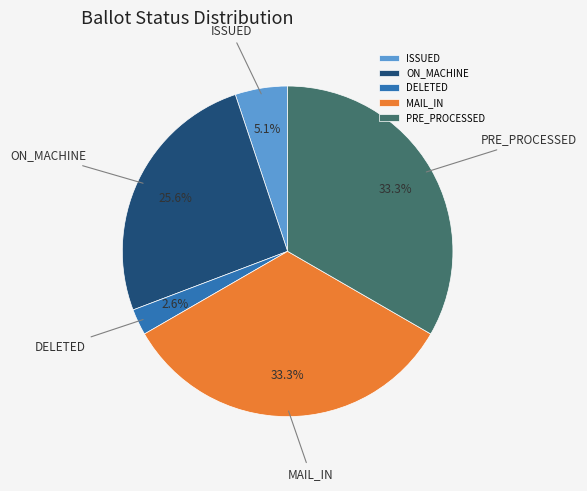

How many slices are in this pie chart?

5